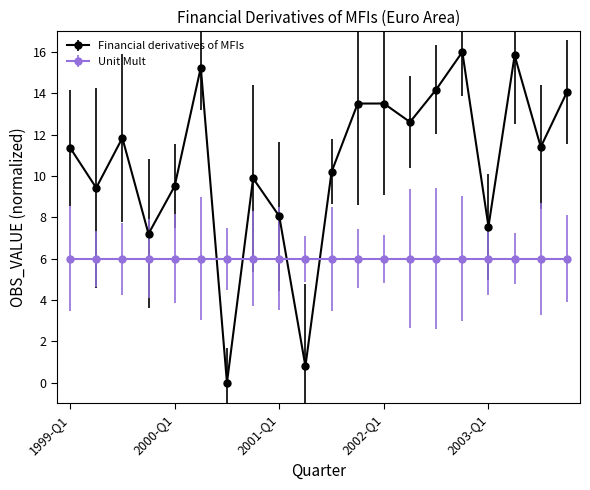

Rank the series by their maximum value, from highest to lowest.

Financial derivatives of MFIs, Unit Mult